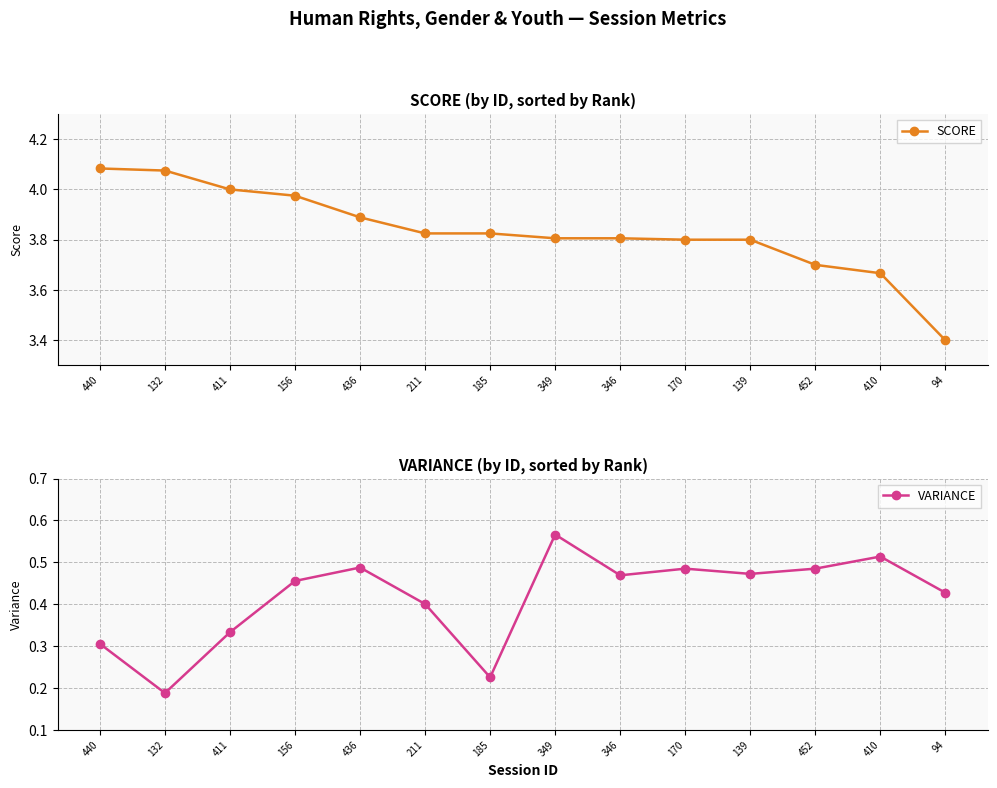

Which series has the widest spread of values?

SCORE